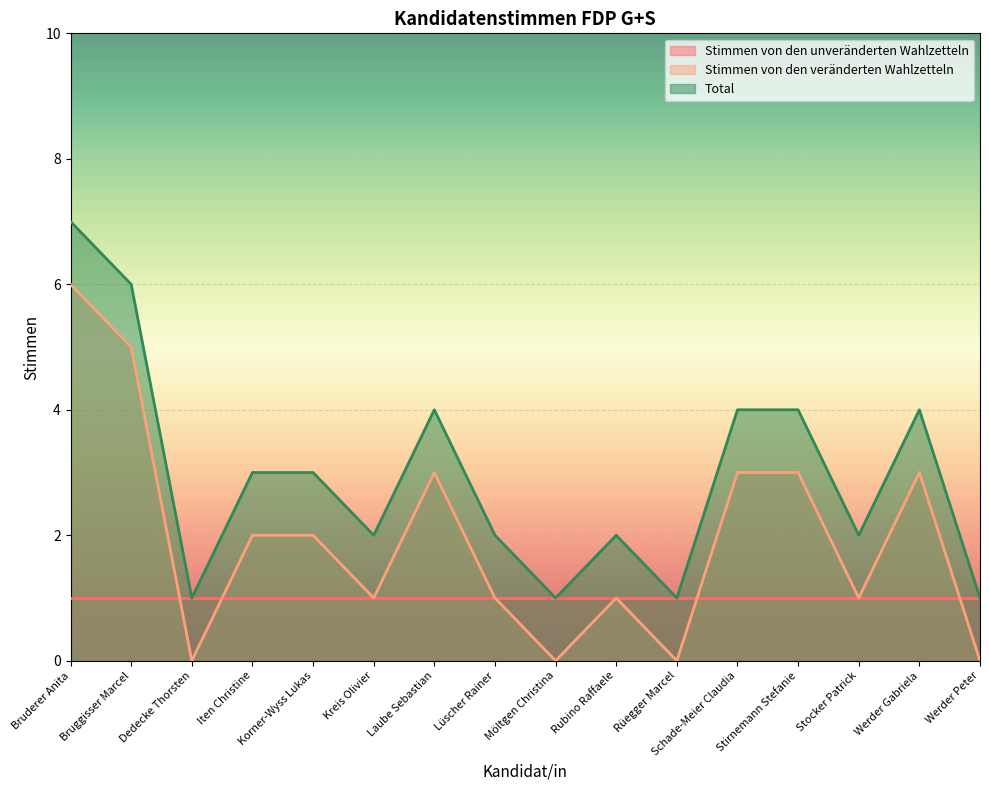

Is the value of Stimmen von den unveränderten Wahlzetteln at Schade-Meier Claudia greater than the value of Total at Bruderer Anita?

No